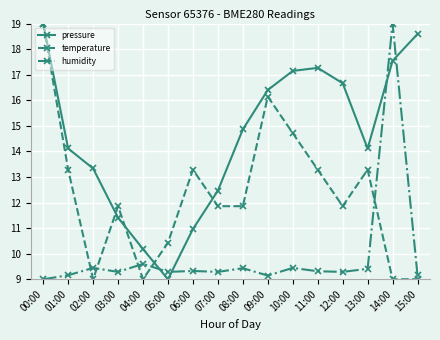

Which series has the largest total across all categories?

pressure